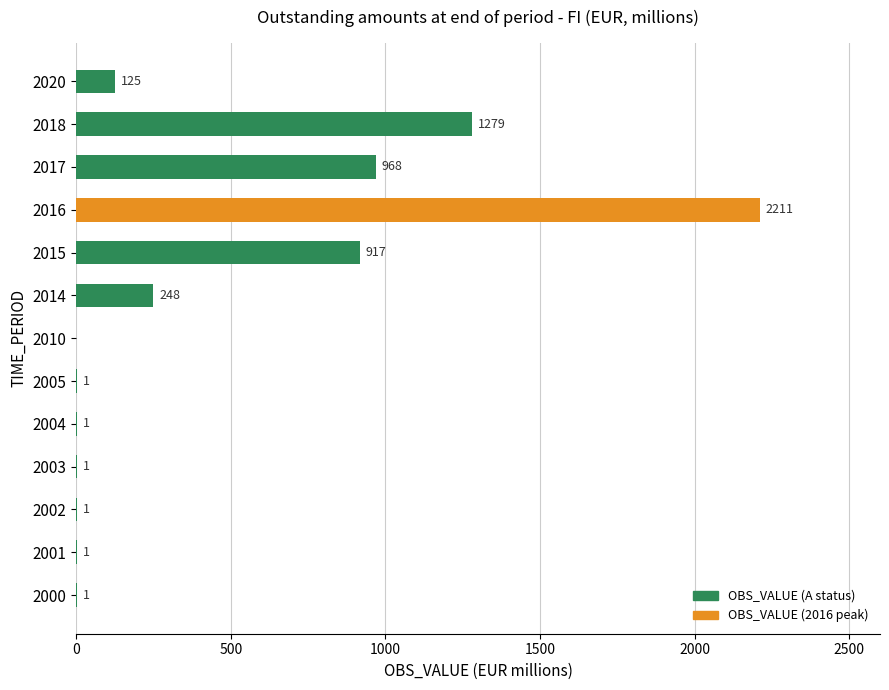

True or false: the data shows 2211 at 2016.

True